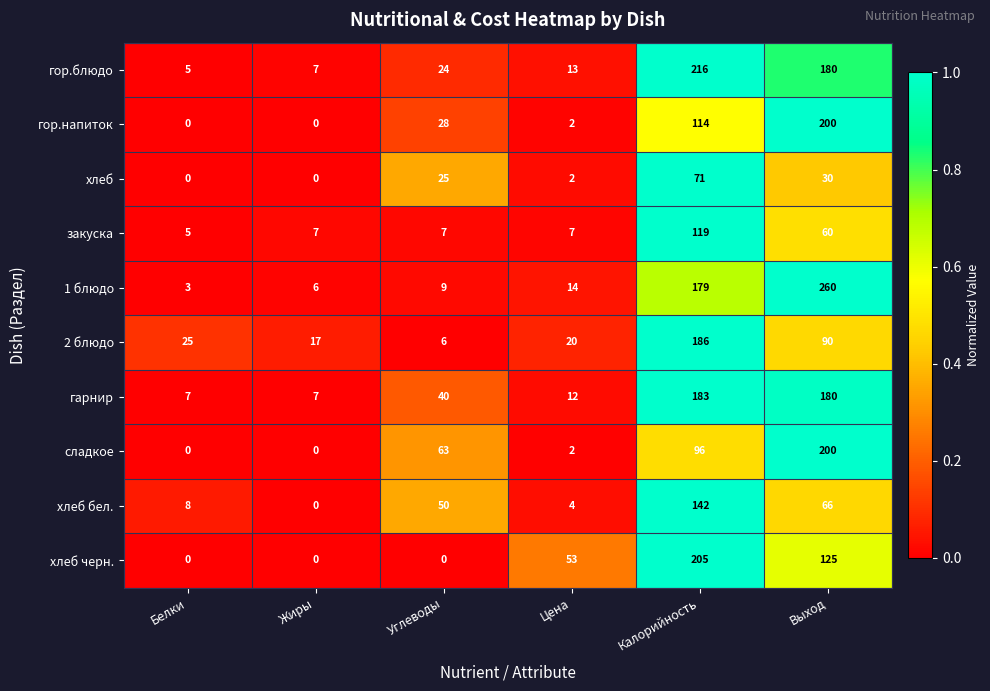

Rank the categories by 1 блюдо value from highest to lowest.

Выход, Калорийность, Цена, Углеводы, Жиры, Белки